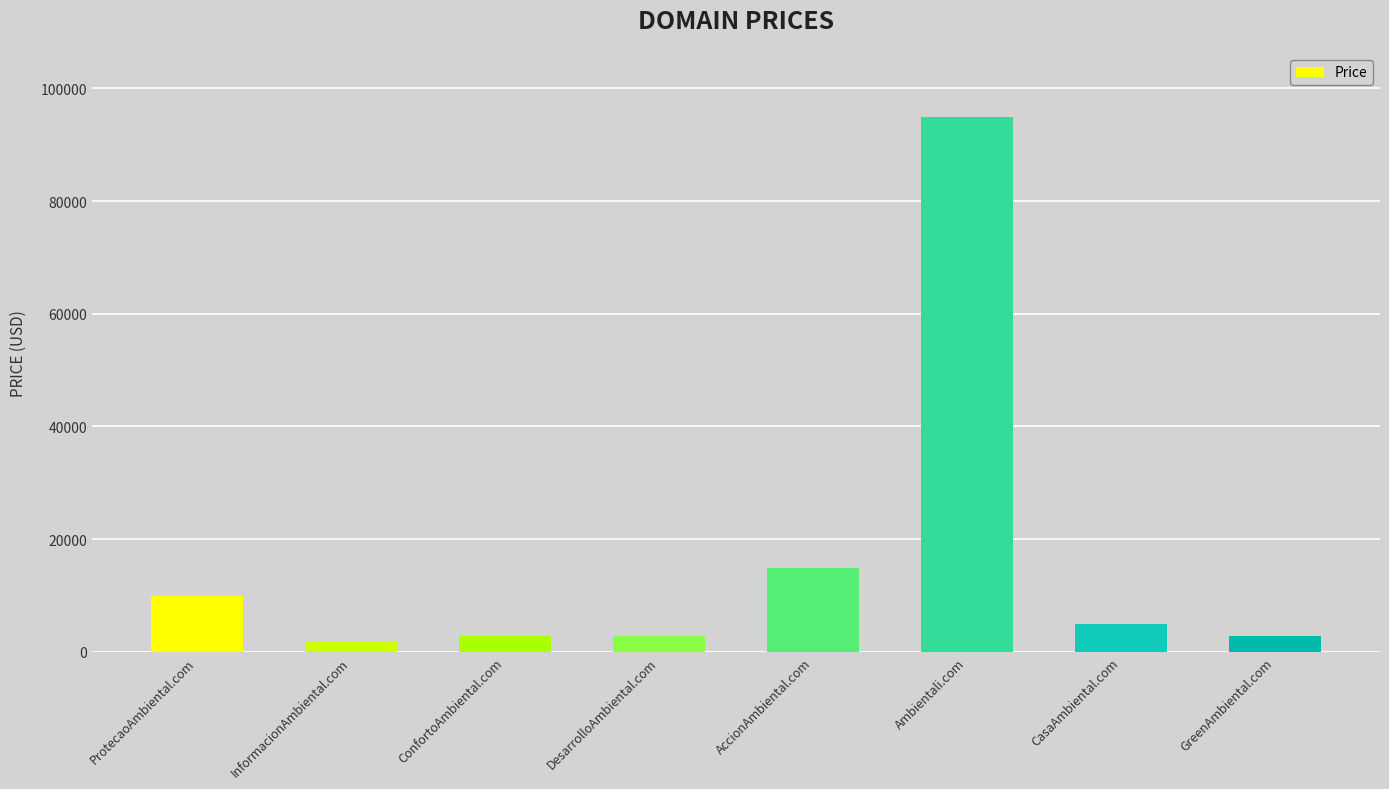

What is the ratio of the value at ProtecaoAmbiental.com to the value at ConfortoAmbiental.com?

3.4